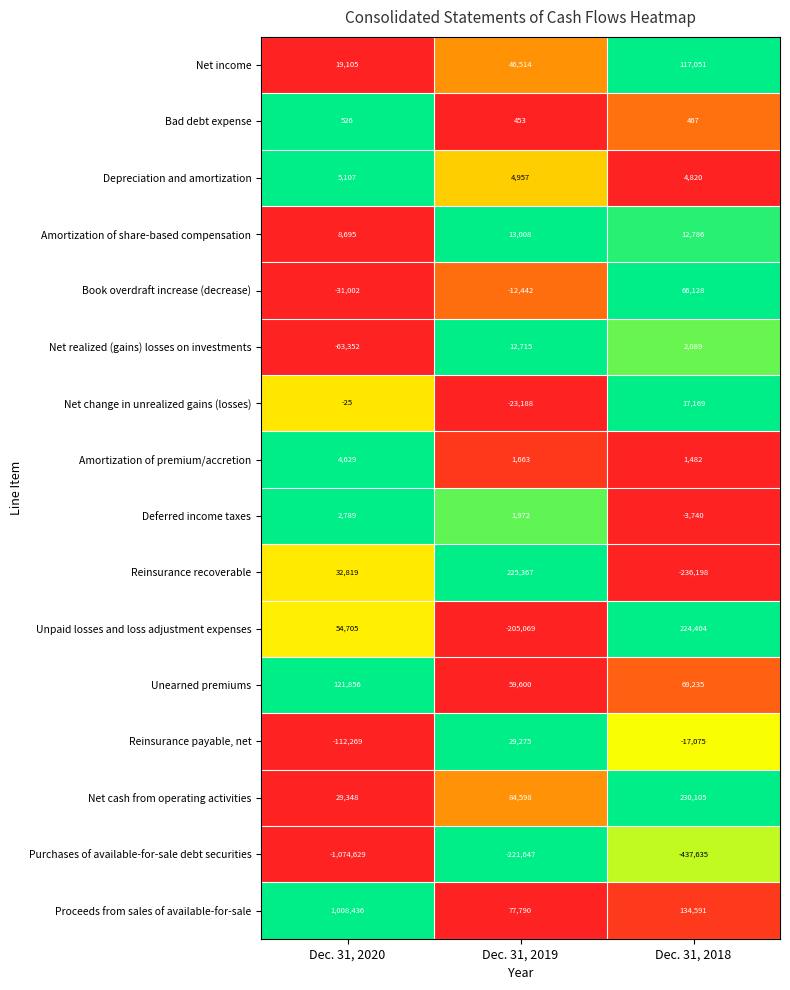

At which label does Amortization of share-based compensation reach its peak?

Dec. 31, 2019